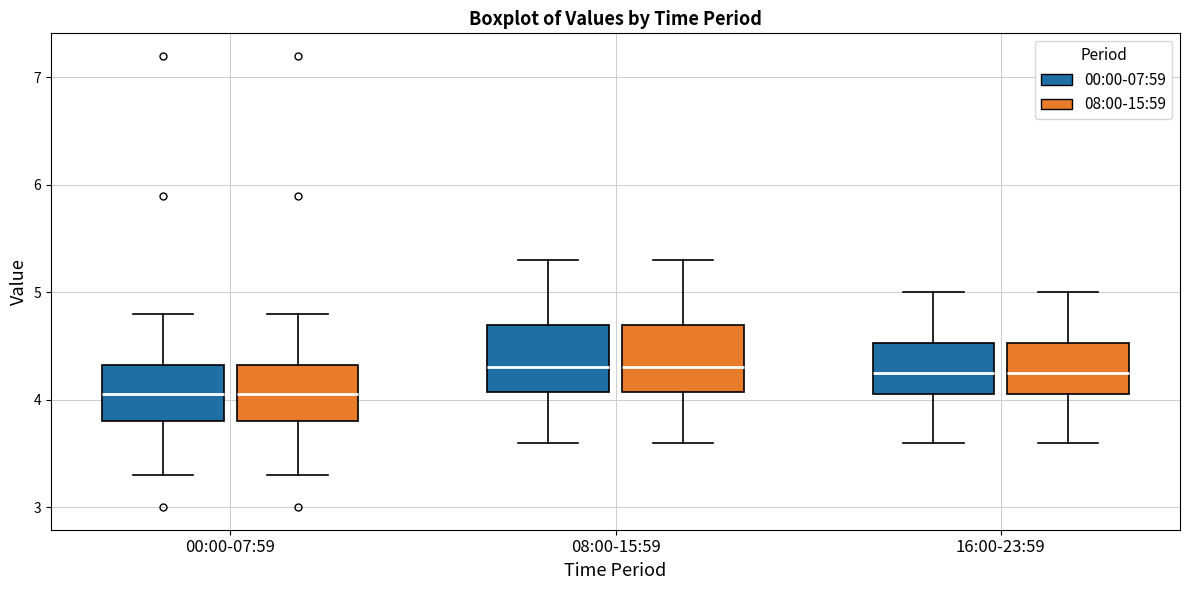

Reading left to right, transcribe this box plot: for each box, give where its median line is, the range the box spans, and where its two whiskers end, as read against the y-axis. The values are not printed on the chart, so give them approximately, as read against the axis.

00:00-07:59 (00:00-07:59): median 4.1, box 3.8 to 4.3, whiskers 3.3 to 4.8
00:00-07:59 (08:00-15:59): median 4.1, box 3.8 to 4.3, whiskers 3.3 to 4.8
08:00-15:59 (00:00-07:59): median 4.3, box 4.1 to 4.7, whiskers 3.6 to 5.3
08:00-15:59 (08:00-15:59): median 4.3, box 4.1 to 4.7, whiskers 3.6 to 5.3
16:00-23:59 (00:00-07:59): median 4.3, box 4.1 to 4.5, whiskers 3.6 to 5.0
16:00-23:59 (08:00-15:59): median 4.3, box 4.1 to 4.5, whiskers 3.6 to 5.0